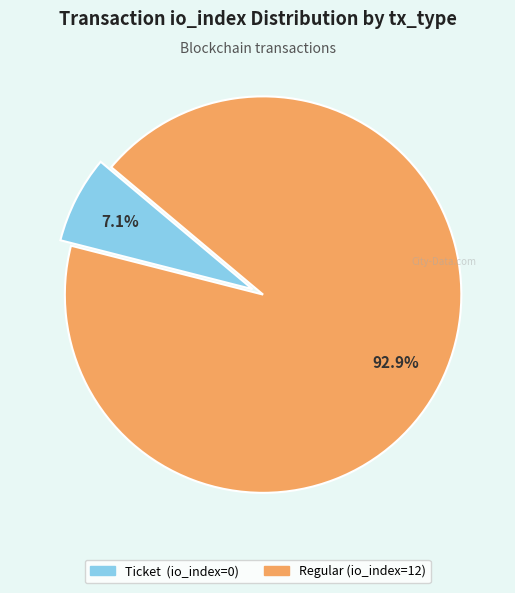

Does any single category account for the majority?

Yes